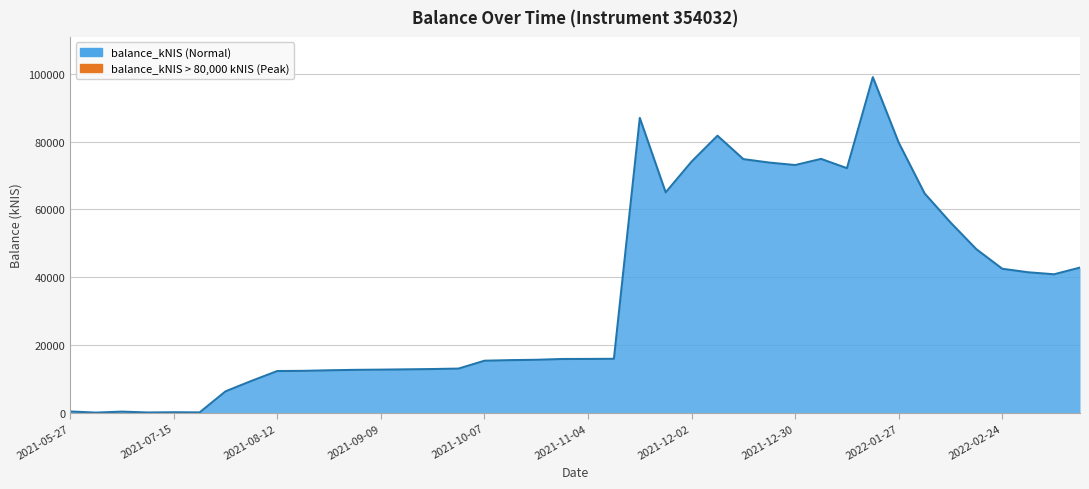

Reading left to right, transcribe all the data shown in this chart.

2021-05-27=332.4	2021-06-03=0.0	2021-07-01=289.9	2021-07-08=34.4	2021-07-15=105.8	2021-07-22=61.4	2021-07-29=6274.9	2021-08-05=9355.9	2021-08-12=12274.2	2021-08-19=12324.2	2021-08-26=12495.0	2021-09-02=12620.0	2021-09-09=12682.0	2021-09-14=12771.0	2021-09-23=12862.9	2021-09-30=12994.7	2021-10-07=15315.4	2021-10-14=15492.0	2021-10-21=15591.7	2021-10-28=15829.1	2021-11-04=15846.9	2021-11-11=15882.0	2021-11-18=87002.6	2021-11-25=65020.5	2021-12-02=74106.0	2021-12-09=81747.1	2021-12-16=74836.8	2021-12-23=73815.4	2021-12-30=73085.6	2022-01-06=74905.7	2022-01-13=72163.2	2022-01-20=99034.2	2022-01-27=79704.8	2022-02-03=64700.8	2022-02-10=56129.5	2022-02-17=48226.9	2022-02-24=42468.2	2022-03-03=41424.4	2022-03-10=40837.6	2022-03-16=42814.1